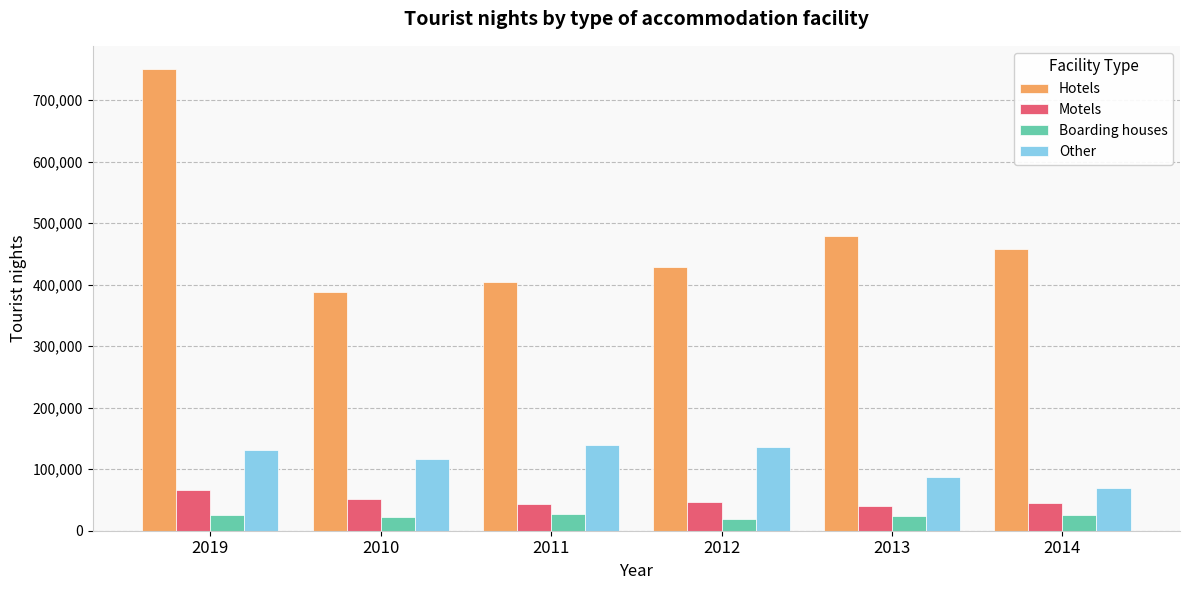

Which series changed the most between 2019 and 2014?

Hotels